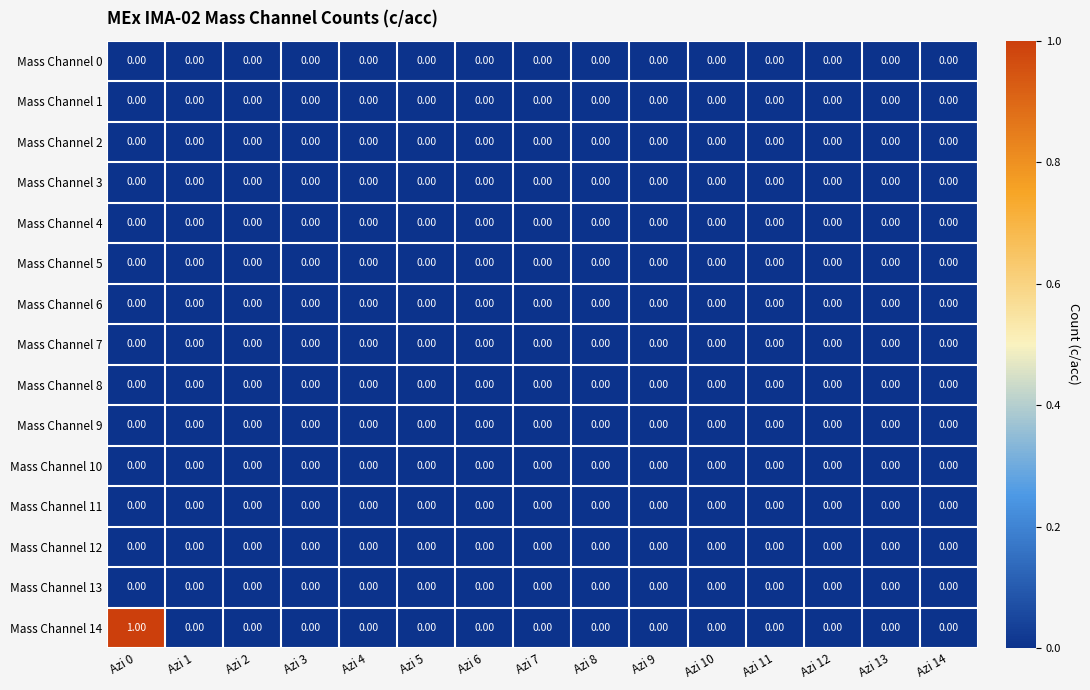

Which series has the largest total across all categories?

Mass Channel 14